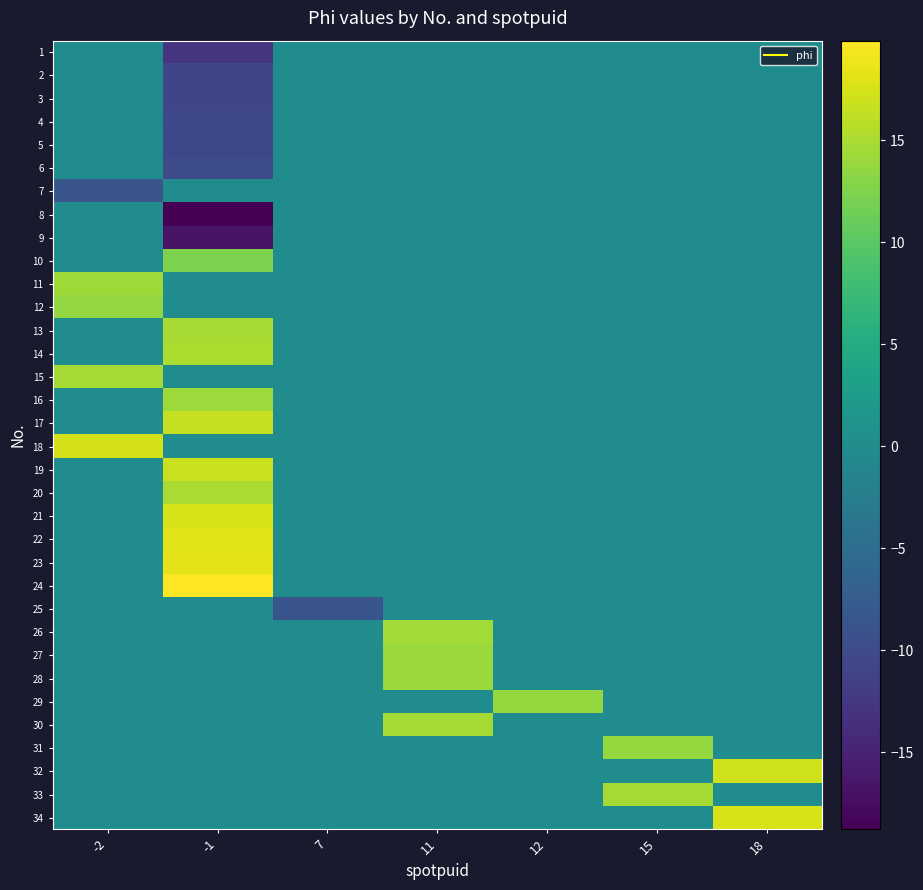

Reading left to right, extract all data points from this chart.

1: -2=0.0	-1=-13.0	7=0.0	11=0.0	12=0.0	15=0.0	18=0.0
2: -2=0.0	-1=-10.7	7=0.0	11=0.0	12=0.0	15=0.0	18=0.0
3: -2=0.0	-1=-10.7	7=0.0	11=0.0	12=0.0	15=0.0	18=0.0
4: -2=0.0	-1=-10.2	7=0.0	11=0.0	12=0.0	15=0.0	18=0.0
5: -2=0.0	-1=-10.5	7=0.0	11=0.0	12=0.0	15=0.0	18=0.0
6: -2=0.0	-1=-9.8	7=0.0	11=0.0	12=0.0	15=0.0	18=0.0
7: -2=-8.6	-1=0.0	7=0.0	11=0.0	12=0.0	15=0.0	18=0.0
8: -2=0.0	-1=-18.8	7=0.0	11=0.0	12=0.0	15=0.0	18=0.0
9: -2=0.0	-1=-16.8	7=0.0	11=0.0	12=0.0	15=0.0	18=0.0
10: -2=0.0	-1=12.4	7=0.0	11=0.0	12=0.0	15=0.0	18=0.0
11: -2=14.4	-1=0.0	7=0.0	11=0.0	12=0.0	15=0.0	18=0.0
12: -2=13.6	-1=0.0	7=0.0	11=0.0	12=0.0	15=0.0	18=0.0
13: -2=0.0	-1=14.7	7=0.0	11=0.0	12=0.0	15=0.0	18=0.0
14: -2=0.0	-1=15.1	7=0.0	11=0.0	12=0.0	15=0.0	18=0.0
15: -2=14.6	-1=0.0	7=0.0	11=0.0	12=0.0	15=0.0	18=0.0
16: -2=0.0	-1=14.2	7=0.0	11=0.0	12=0.0	15=0.0	18=0.0
17: -2=0.0	-1=16.4	7=0.0	11=0.0	12=0.0	15=0.0	18=0.0
18: -2=17.4	-1=0.0	7=0.0	11=0.0	12=0.0	15=0.0	18=0.0
19: -2=0.0	-1=16.8	7=0.0	11=0.0	12=0.0	15=0.0	18=0.0
20: -2=0.0	-1=14.9	7=0.0	11=0.0	12=0.0	15=0.0	18=0.0
21: -2=0.0	-1=17.5	7=0.0	11=0.0	12=0.0	15=0.0	18=0.0
22: -2=0.0	-1=17.9	7=0.0	11=0.0	12=0.0	15=0.0	18=0.0
23: -2=0.0	-1=18.3	7=0.0	11=0.0	12=0.0	15=0.0	18=0.0
24: -2=0.0	-1=19.9	7=0.0	11=0.0	12=0.0	15=0.0	18=0.0
25: -2=0.0	-1=0.0	7=-8.7	11=0.0	12=0.0	15=0.0	18=0.0
26: -2=0.0	-1=0.0	7=0.0	11=14.5	12=0.0	15=0.0	18=0.0
27: -2=0.0	-1=0.0	7=0.0	11=14.0	12=0.0	15=0.0	18=0.0
28: -2=0.0	-1=0.0	7=0.0	11=14.1	12=0.0	15=0.0	18=0.0
29: -2=0.0	-1=0.0	7=0.0	11=0.0	12=13.7	15=0.0	18=0.0
30: -2=0.0	-1=0.0	7=0.0	11=14.7	12=0.0	15=0.0	18=0.0
31: -2=0.0	-1=0.0	7=0.0	11=0.0	12=0.0	15=13.8	18=0.0
32: -2=0.0	-1=0.0	7=0.0	11=0.0	12=0.0	15=0.0	18=17.0
33: -2=0.0	-1=0.0	7=0.0	11=0.0	12=0.0	15=14.7	18=0.0
34: -2=0.0	-1=0.0	7=0.0	11=0.0	12=0.0	15=0.0	18=17.6